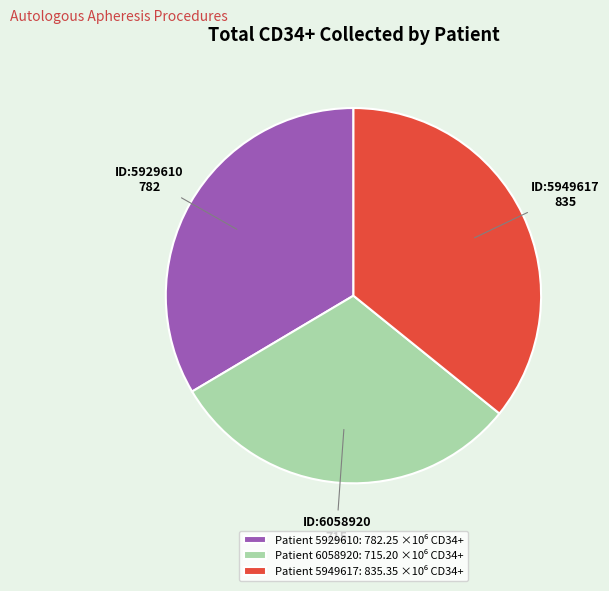

Does any single category account for the majority?

No